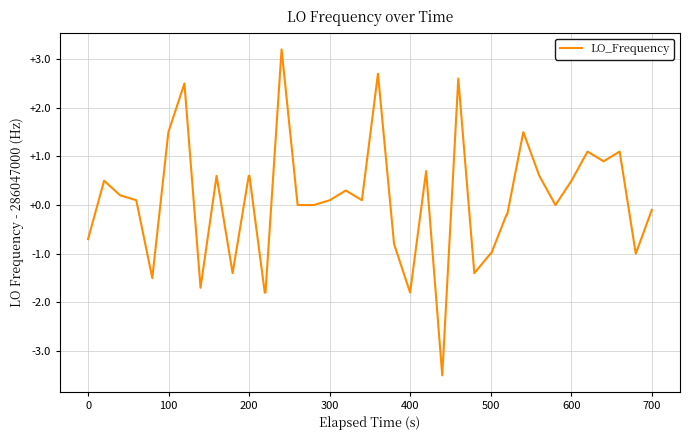

What is the smallest value displayed?

-3.5